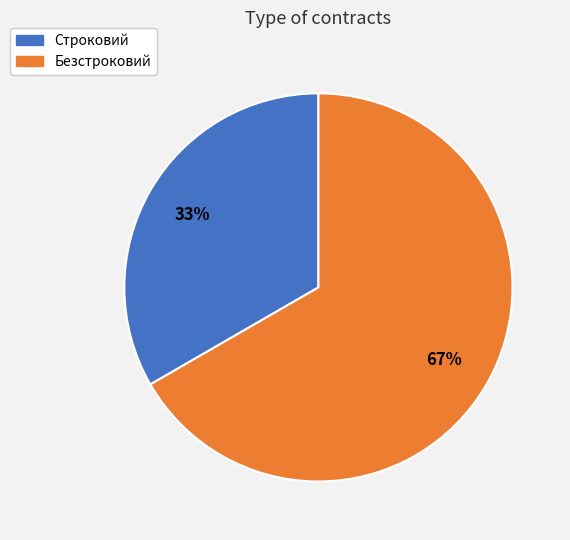

Rank the categories by value from lowest to highest.

Строковий, Безстроковий